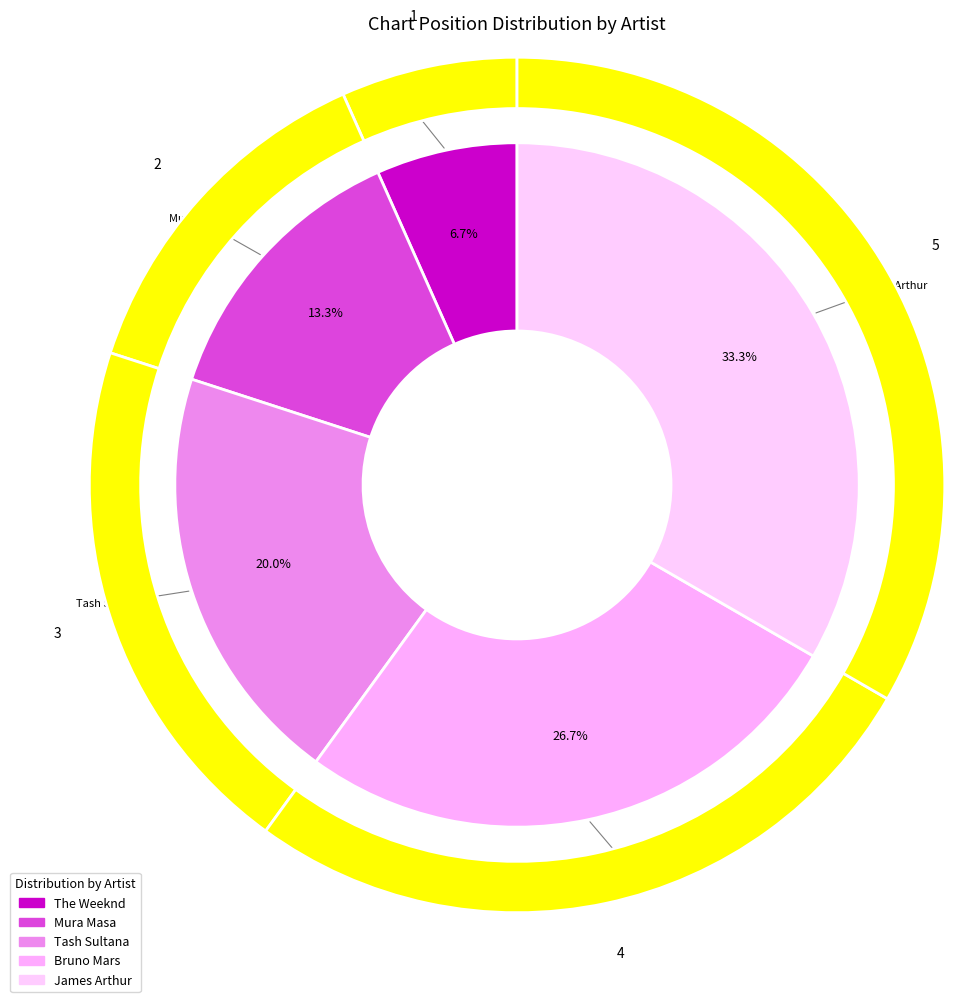

How many slices are in this pie chart?

5